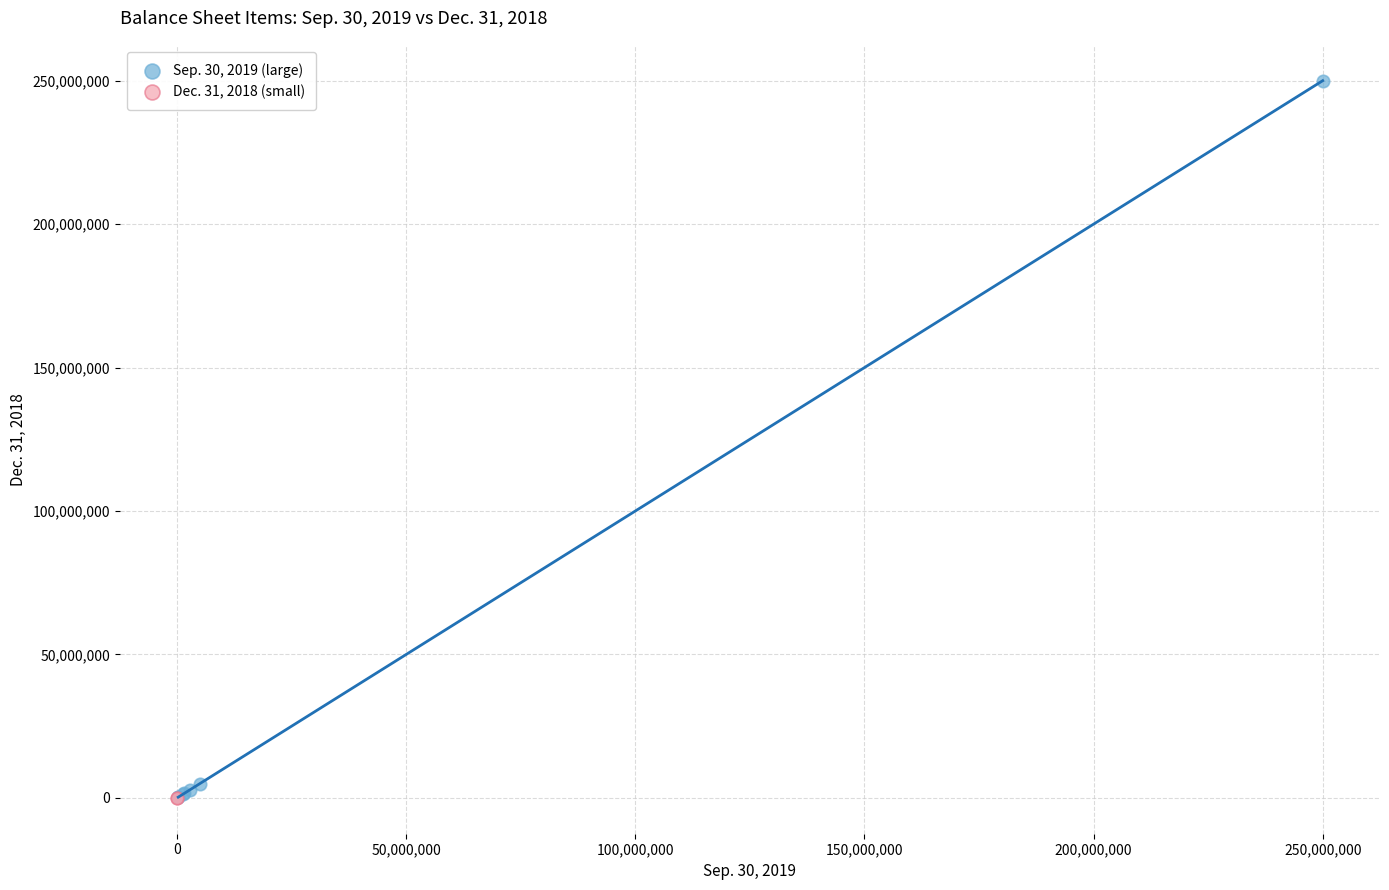

What are all the series names shown in the legend?

Sep. 30, 2019 (large), Dec. 31, 2018 (small)